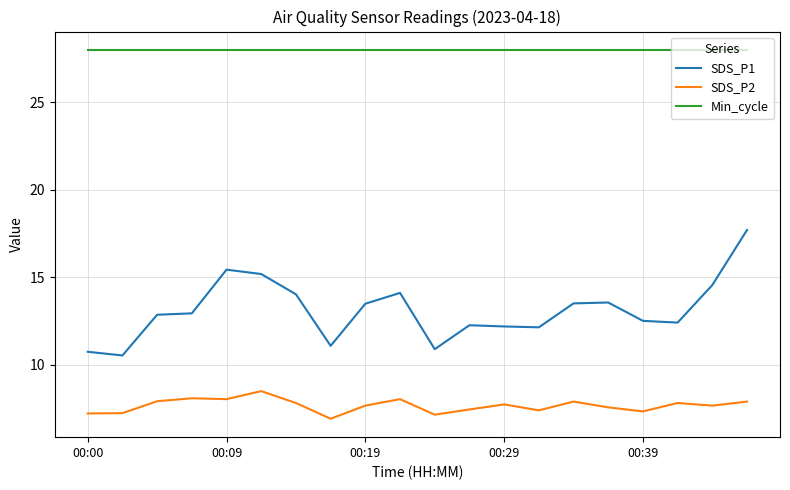

How many values in the SDS_P1 series exceed 12?

16